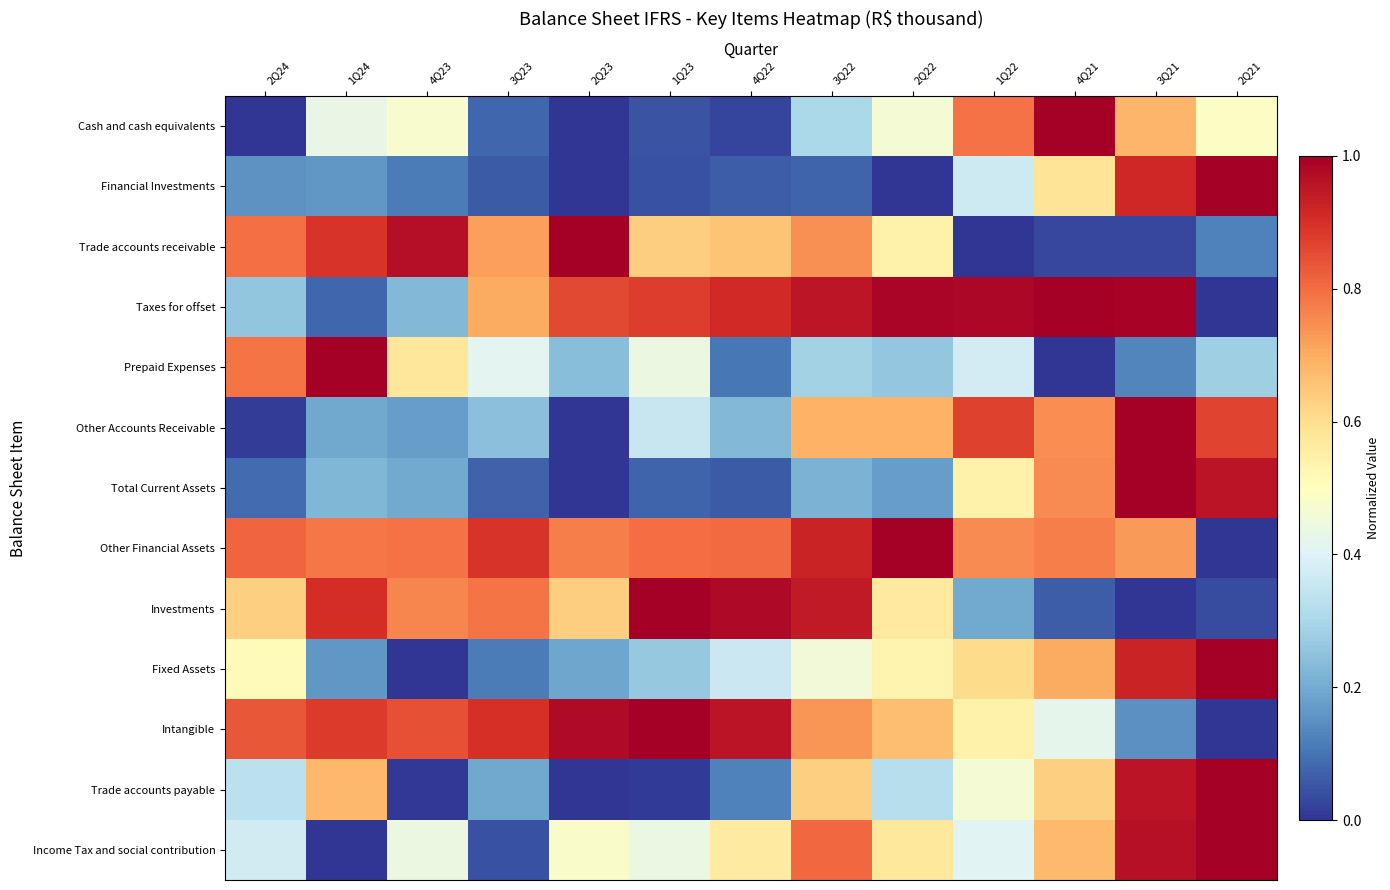

Reading left to right, transcribe all the data shown in this chart.

Cash and cash equivalents: 2Q24=0.0	1Q24=0.4	4Q23=0.5	3Q23=0.1	2Q23=0.0	1Q23=0.1	4Q22=0.0	3Q22=0.3	2Q22=0.5	1Q22=0.8	4Q21=1.0	3Q21=0.7	2Q21=0.5
Financial Investments: 2Q24=0.2	1Q24=0.2	4Q23=0.1	3Q23=0.1	2Q23=0.0	1Q23=0.0	4Q22=0.1	3Q22=0.1	2Q22=0.0	1Q22=0.4	4Q21=0.6	3Q21=0.9	2Q21=1.0
Trade accounts receivable: 2Q24=0.8	1Q24=0.9	4Q23=1.0	3Q23=0.7	2Q23=1.0	1Q23=0.6	4Q22=0.7	3Q22=0.7	2Q22=0.5	1Q22=0.0	4Q21=0.0	3Q21=0.0	2Q21=0.1
Taxes for offset: 2Q24=0.3	1Q24=0.1	4Q23=0.2	3Q23=0.7	2Q23=0.9	1Q23=0.9	4Q22=0.9	3Q22=1.0	2Q22=1.0	1Q22=1.0	4Q21=1.0	3Q21=1.0	2Q21=0.0
Prepaid Expenses: 2Q24=0.8	1Q24=1.0	4Q23=0.6	3Q23=0.4	2Q23=0.2	1Q23=0.4	4Q22=0.1	3Q22=0.3	2Q22=0.3	1Q22=0.4	4Q21=0.0	3Q21=0.1	2Q21=0.3
Other Accounts Receivable: 2Q24=0.0	1Q24=0.2	4Q23=0.2	3Q23=0.2	2Q23=0.0	1Q23=0.4	4Q22=0.2	3Q22=0.7	2Q22=0.7	1Q22=0.9	4Q21=0.7	3Q21=1.0	2Q21=0.9
Total Current Assets: 2Q24=0.1	1Q24=0.2	4Q23=0.2	3Q23=0.1	2Q23=0.0	1Q23=0.1	4Q22=0.1	3Q22=0.2	2Q22=0.2	1Q22=0.5	4Q21=0.8	3Q21=1.0	2Q21=1.0
Other Financial Assets: 2Q24=0.8	1Q24=0.8	4Q23=0.8	3Q23=0.9	2Q23=0.8	1Q23=0.8	4Q22=0.8	3Q22=0.9	2Q22=1.0	1Q22=0.8	4Q21=0.8	3Q21=0.7	2Q21=0.0
Investments: 2Q24=0.6	1Q24=0.9	4Q23=0.8	3Q23=0.8	2Q23=0.6	1Q23=1.0	4Q22=1.0	3Q22=0.9	2Q22=0.6	1Q22=0.2	4Q21=0.1	3Q21=0.0	2Q21=0.0
Fixed Assets: 2Q24=0.5	1Q24=0.2	4Q23=0.0	3Q23=0.1	2Q23=0.2	1Q23=0.3	4Q22=0.4	3Q22=0.5	2Q22=0.5	1Q22=0.6	4Q21=0.7	3Q21=0.9	2Q21=1.0
Intangible: 2Q24=0.8	1Q24=0.9	4Q23=0.8	3Q23=0.9	2Q23=1.0	1Q23=1.0	4Q22=1.0	3Q22=0.7	2Q22=0.7	1Q22=0.5	4Q21=0.4	3Q21=0.1	2Q21=0.0
Trade accounts payable: 2Q24=0.3	1Q24=0.7	4Q23=0.0	3Q23=0.2	2Q23=0.0	1Q23=0.0	4Q22=0.1	3Q22=0.6	2Q22=0.3	1Q22=0.5	4Q21=0.6	3Q21=1.0	2Q21=1.0
Income Tax and social contribution: 2Q24=0.4	1Q24=0.0	4Q23=0.4	3Q23=0.0	2Q23=0.5	1Q23=0.4	4Q22=0.6	3Q22=0.8	2Q22=0.6	1Q22=0.4	4Q21=0.7	3Q21=1.0	2Q21=1.0